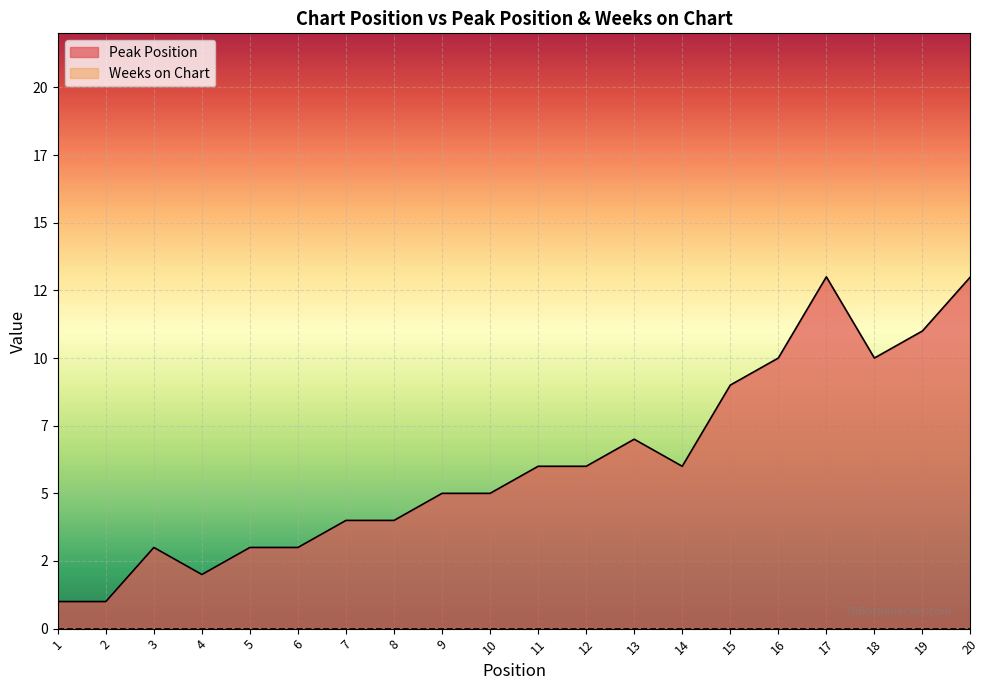

Does the chart display data point markers on the line(s)?

No